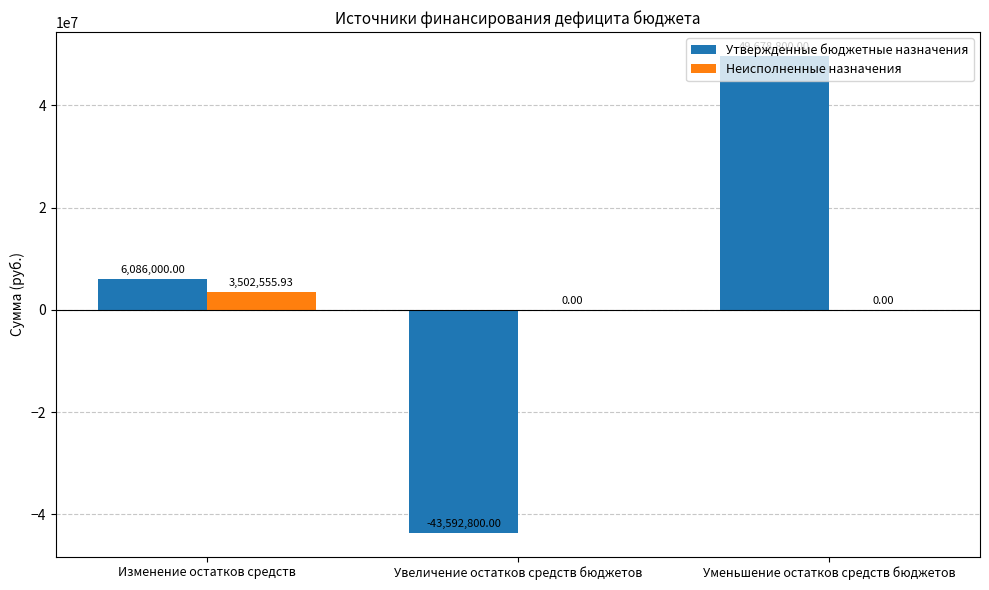

Is the value of Неисполненные назначения at Изменение остатков средств greater than the value of Утвержденные бюджетные назначения at Увеличение остатков средств бюджетов?

Yes